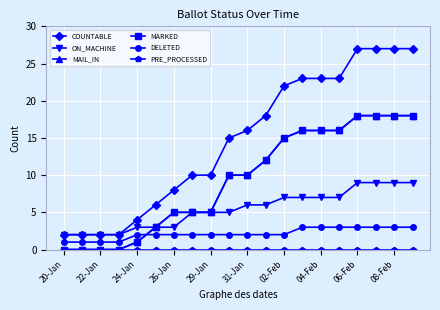

How many lines are shown in the chart?

6